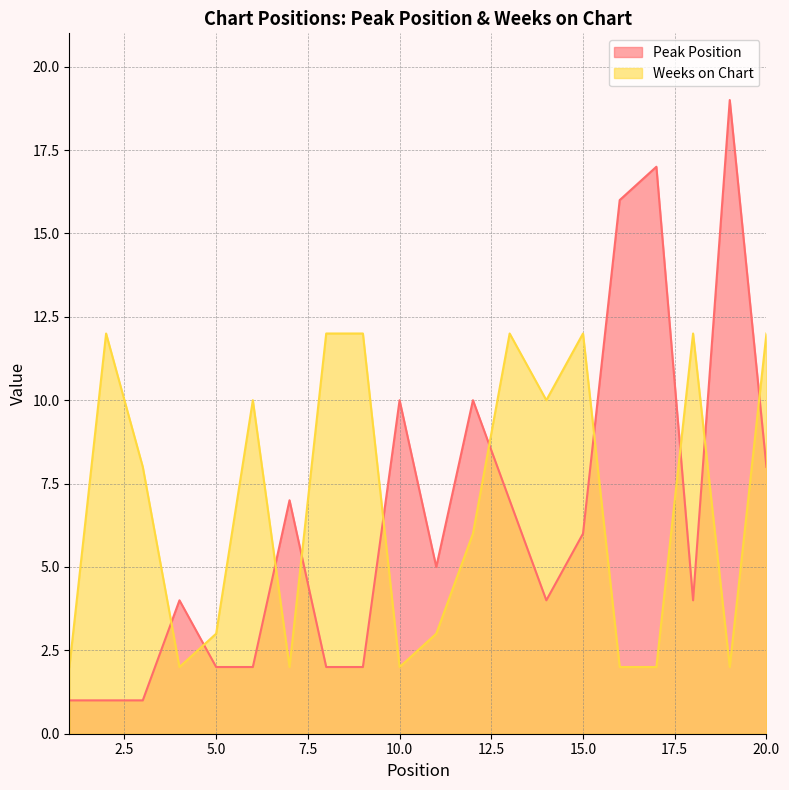

Which category has the lowest value across all series?

1